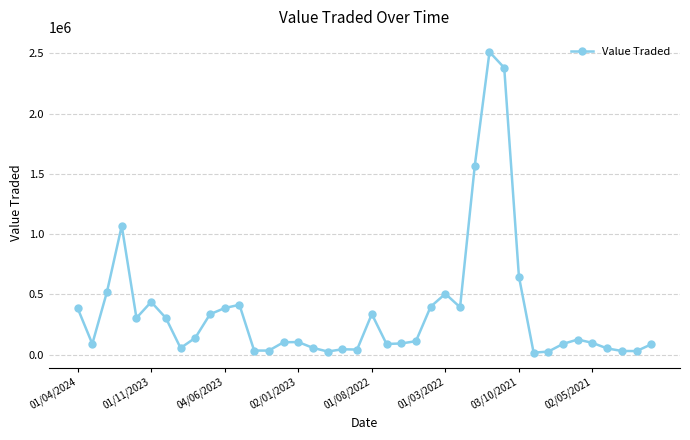

What is the average value?

361688